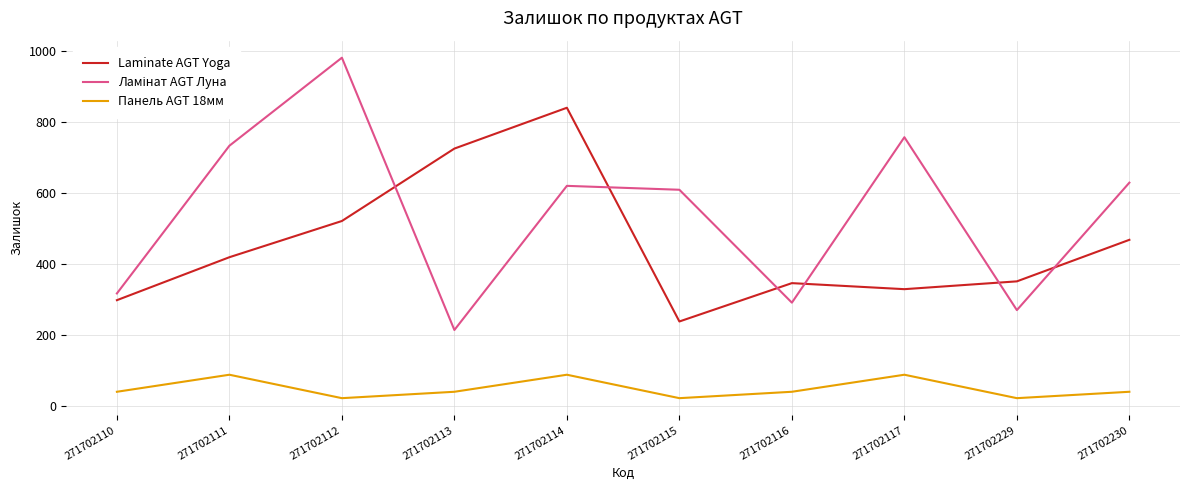

What is the approximate value of Laminate AGT Yoga at 271702115, to the nearest 100?

200